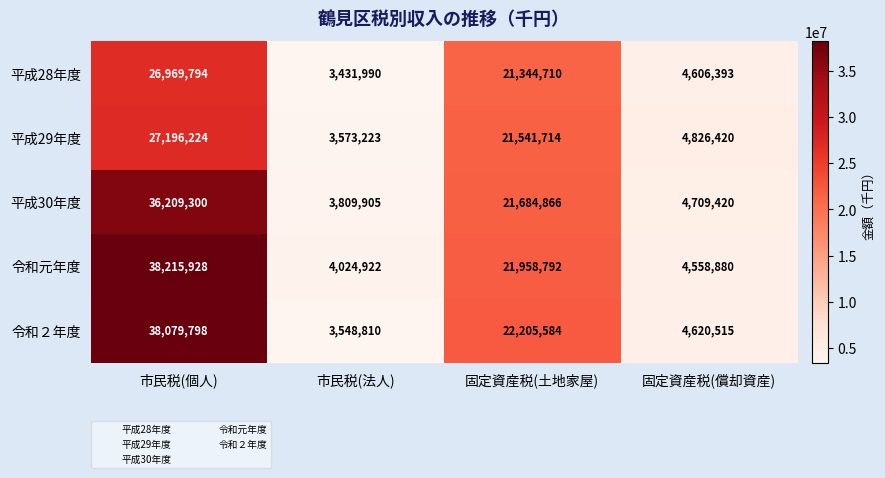

Which category has the lowest value in the 平成29年度 series?

市民税(法人)